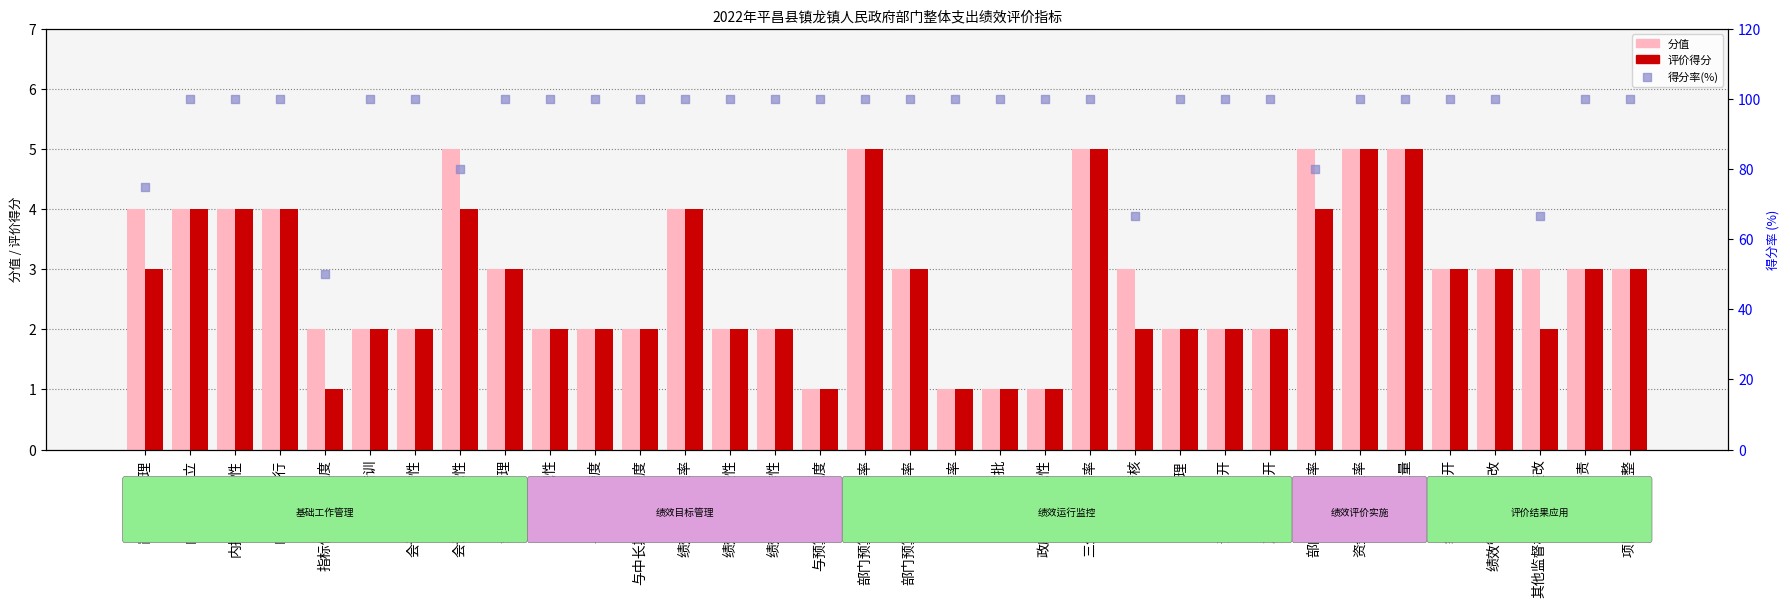

Which series contains the lowest Y value?

分值